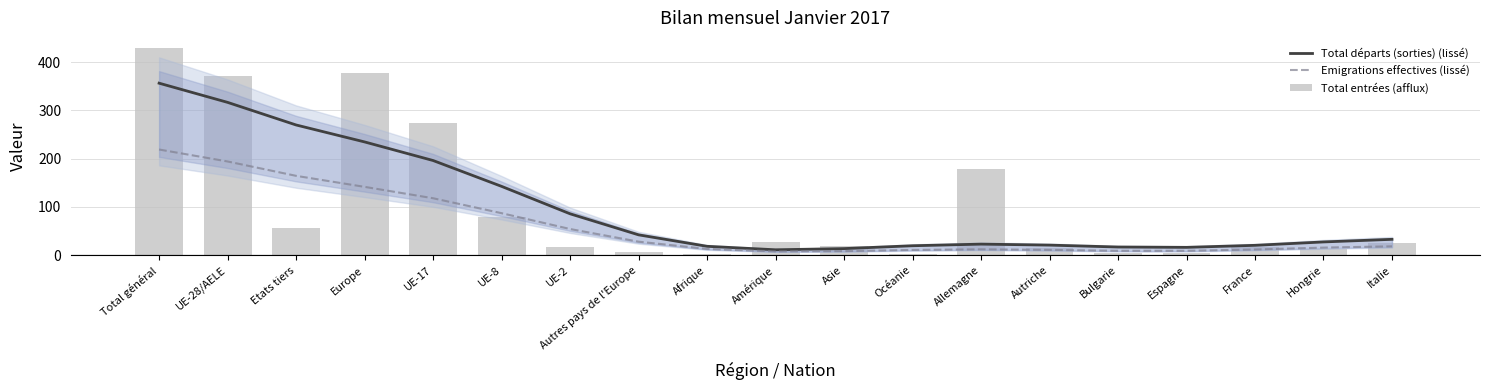

The value of Total entrées (afflux) at Afrique is 2.0. True or false?

True